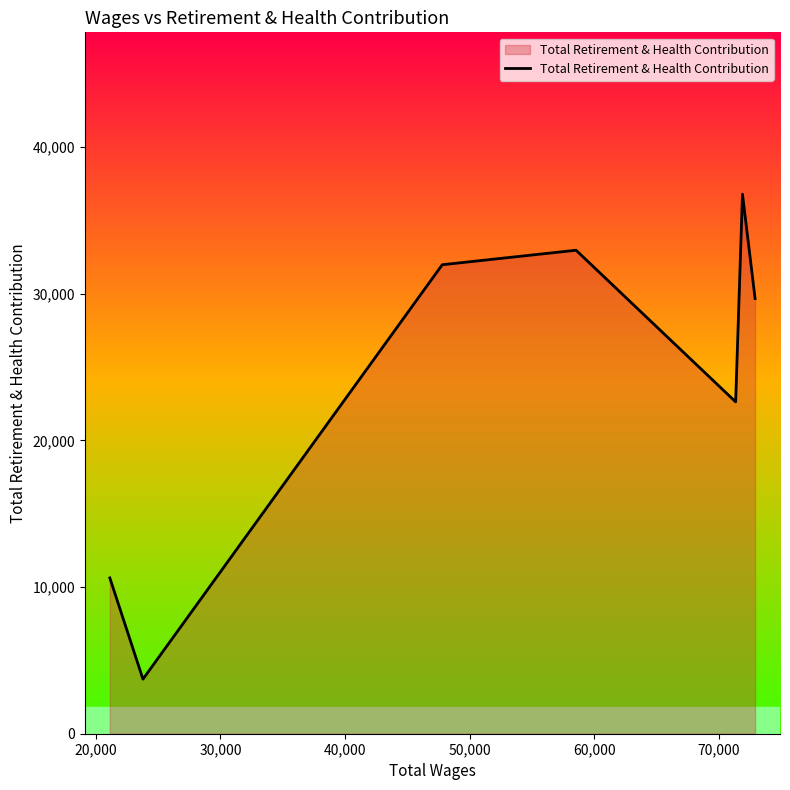

True or false: there are more than 2 points higher than both neighbors.

False